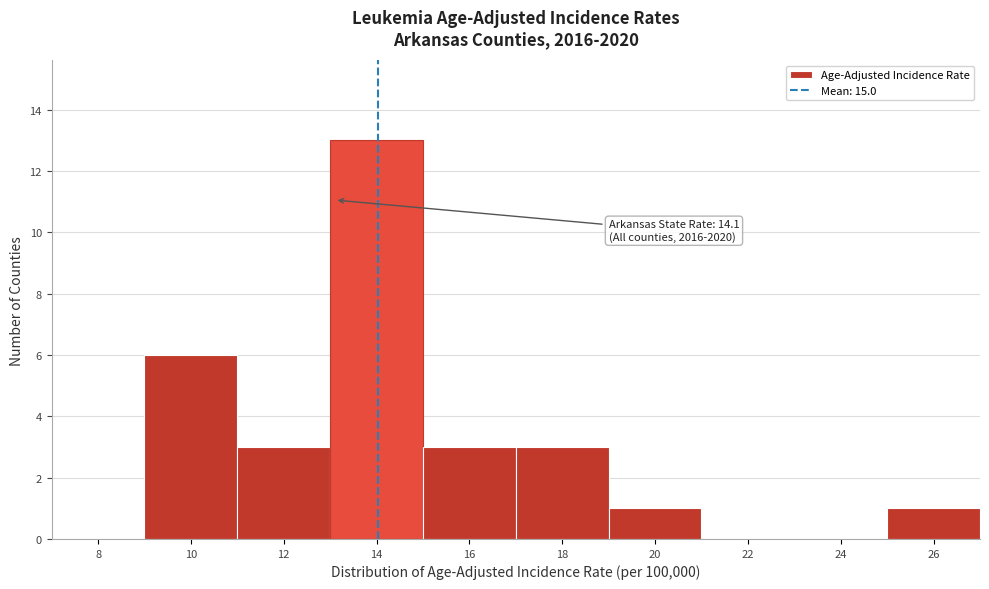

Reading left to right, list all the values displayed in this chart.

8=0	10=6	12=3	14=13	16=3	18=3	20=1	22=0	24=0	26=1